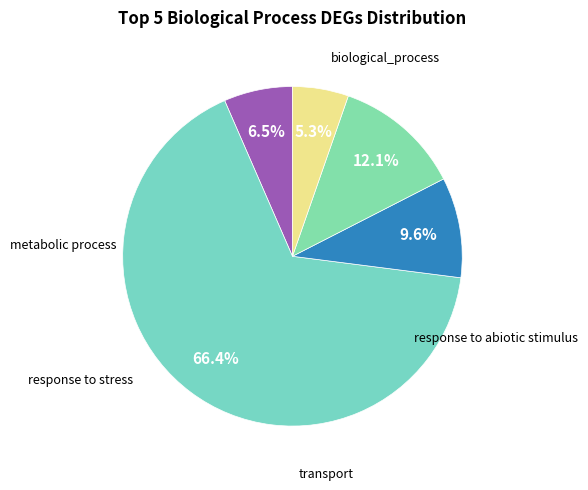

To the nearest percent, what percentage of the pie is metabolic process?

66%